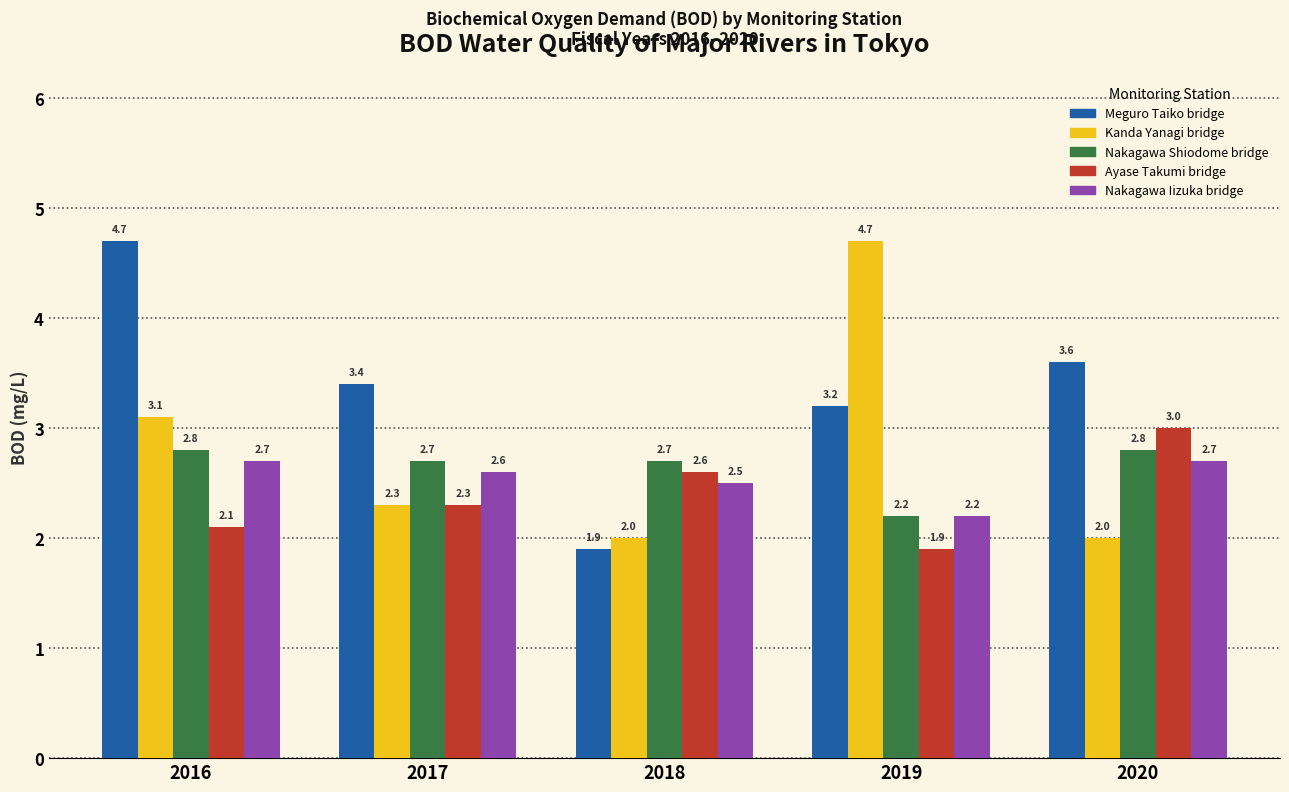

What is the greatest value displayed?

4.7